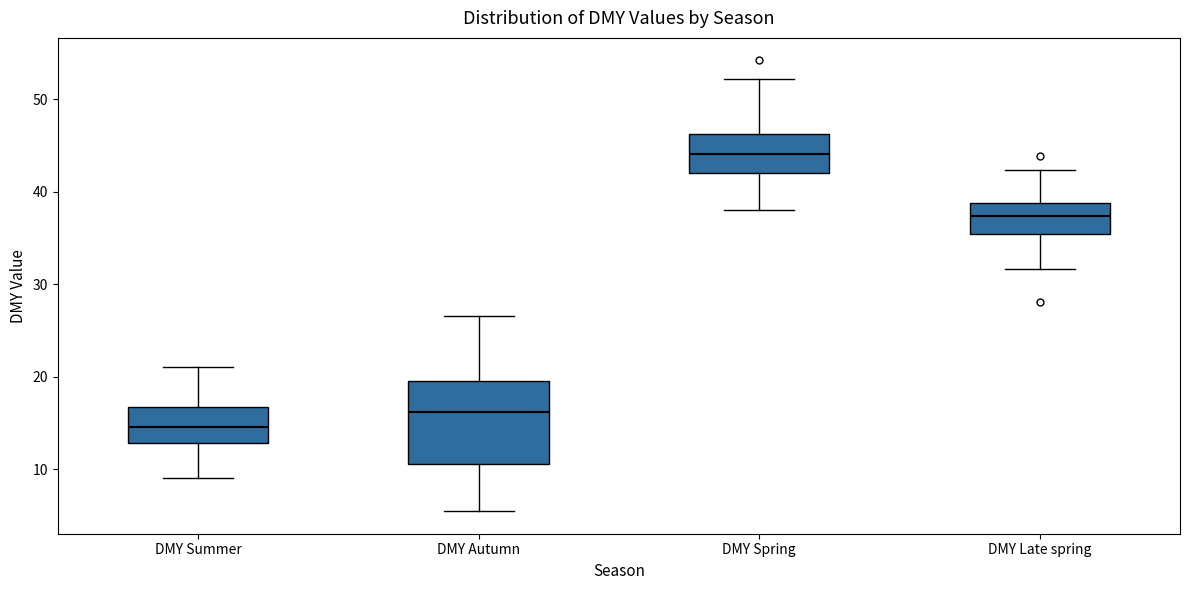

Comparing the boxes themselves (not the whiskers), which one is the tallest?

DMY Autumn